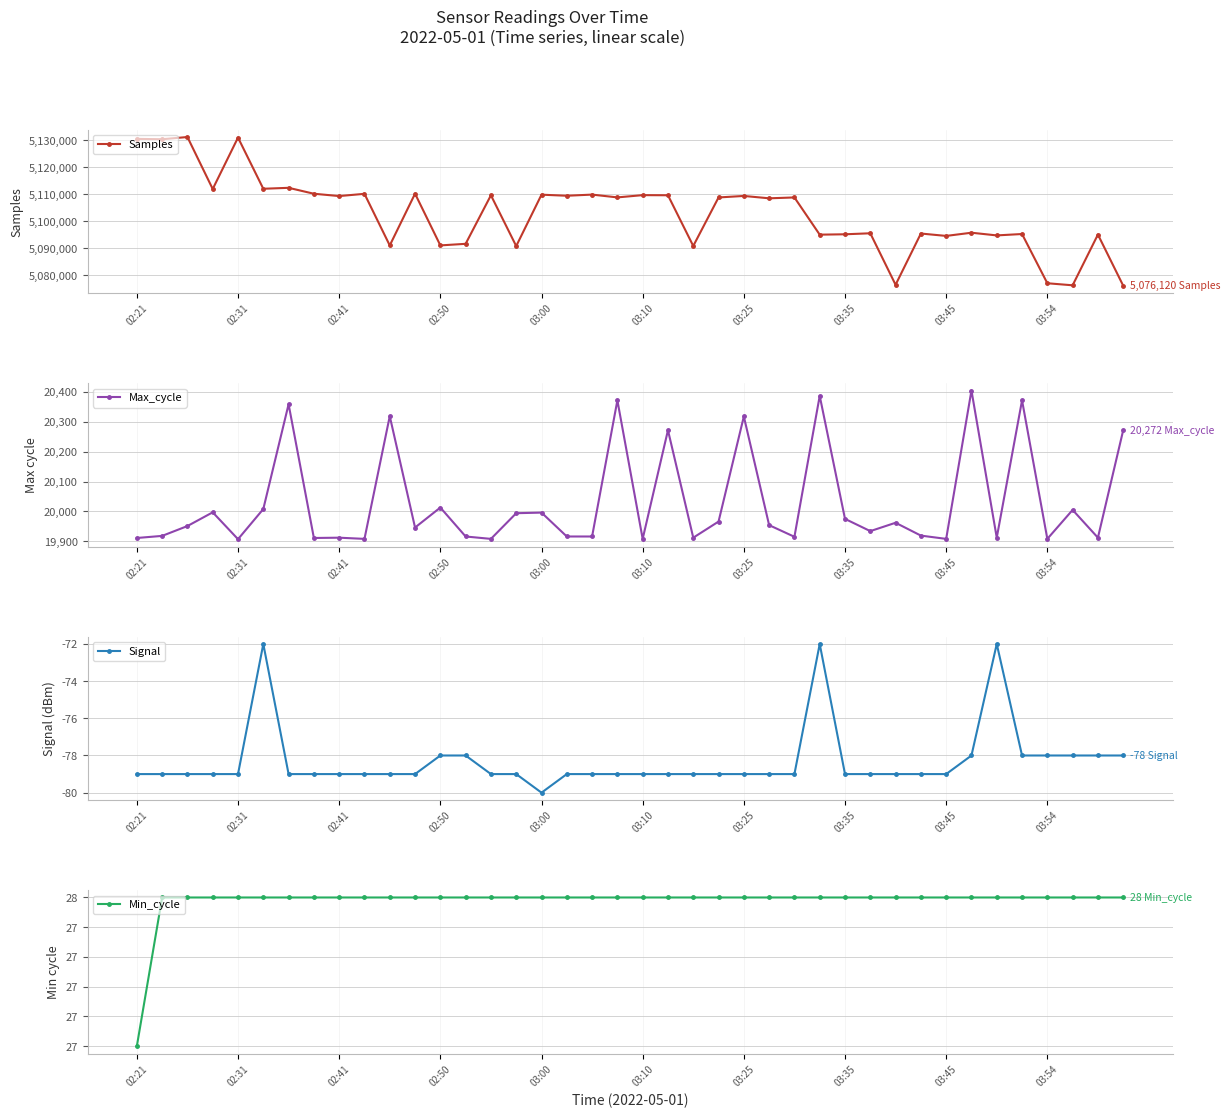

How many interior local peaks does the Samples series have?

16